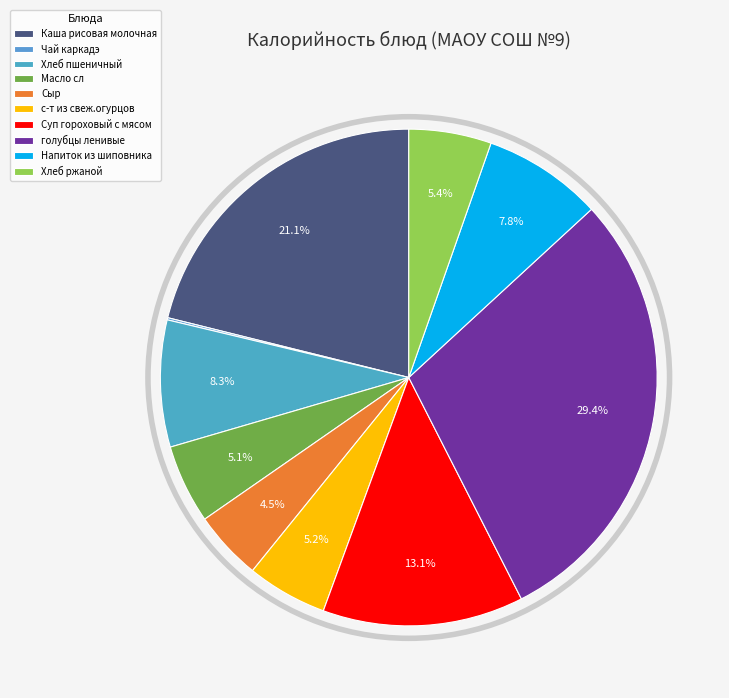

True or false: Чай каркадэ accounts for 10% of the total.

False